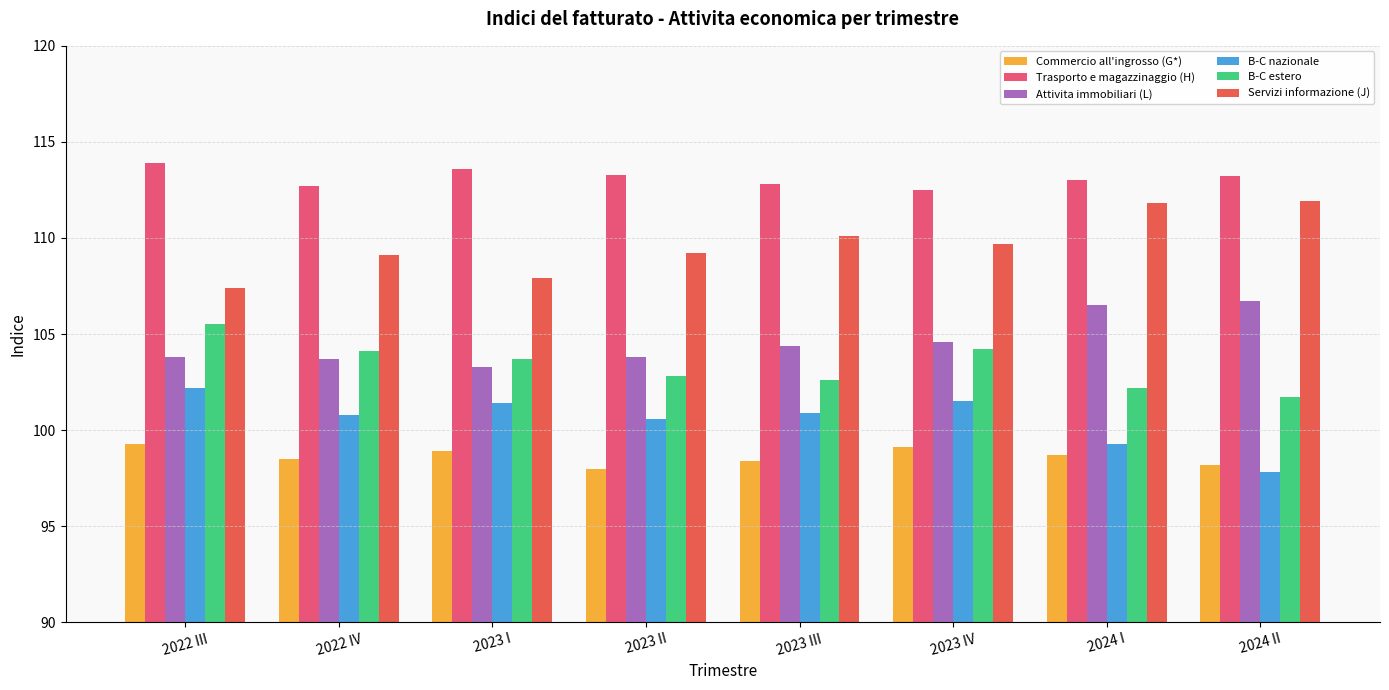

Which category has the lowest value in the B-C nazionale series?

2024 II